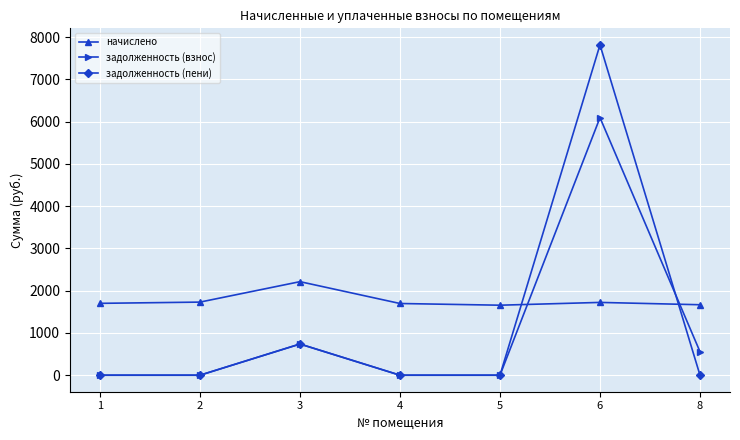

True or false: задолженность (взнос) has a value of 738.1 at 3.

True